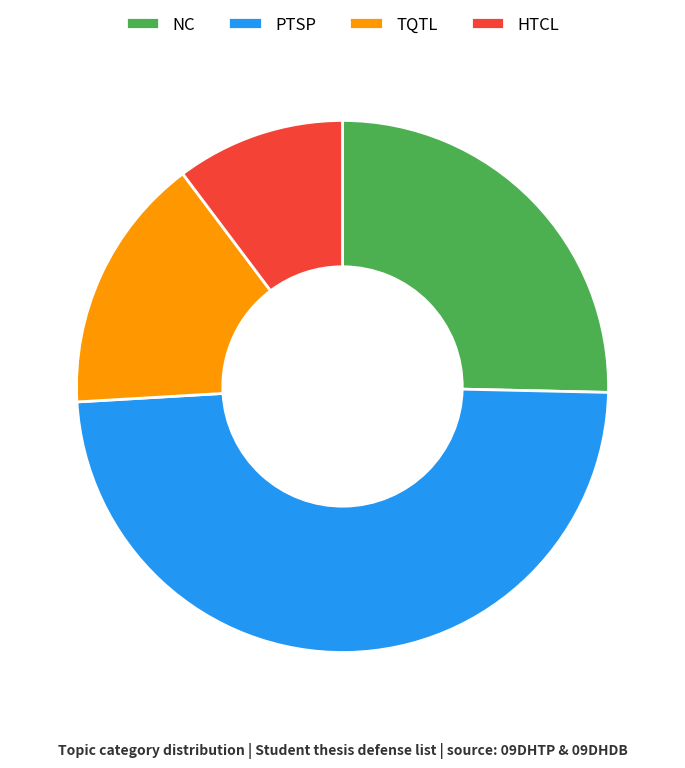

Count the number of slices in the pie.

4